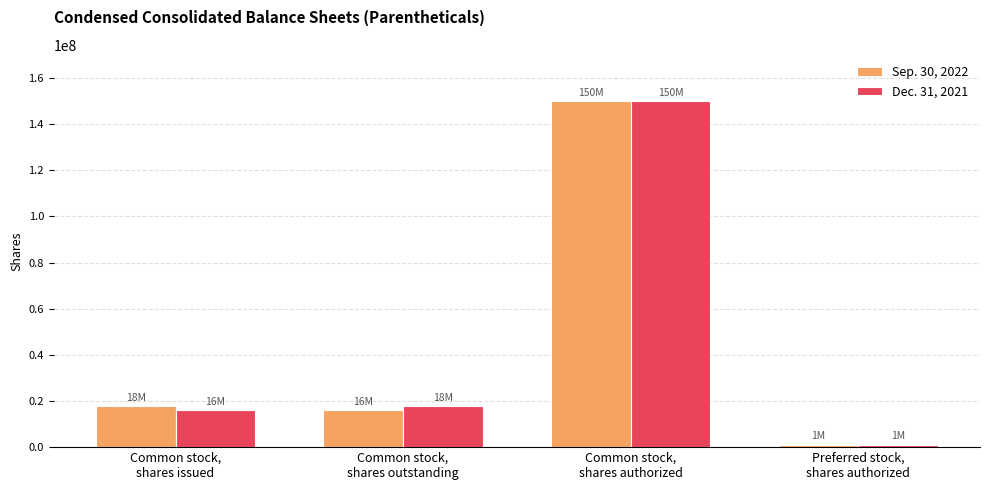

Which category has the lowest value across all series?

Preferred stock,
shares authorized